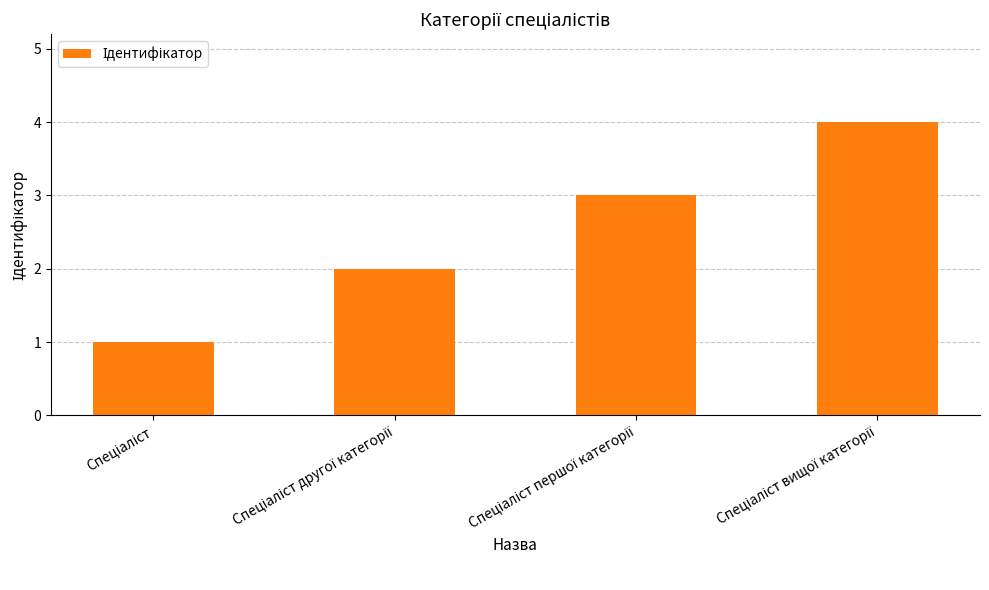

What is the greatest value displayed?

4